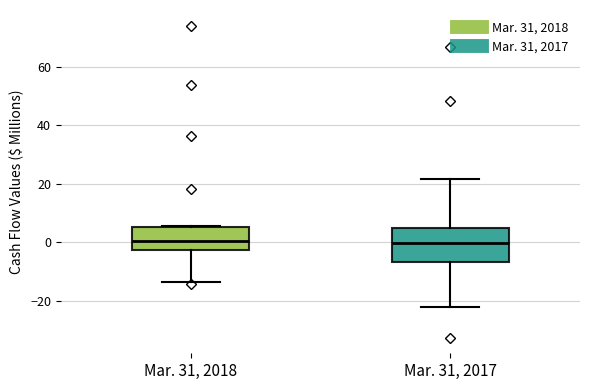

Which box is the tallest, from its lower edge to its upper edge?

Mar. 31, 2017